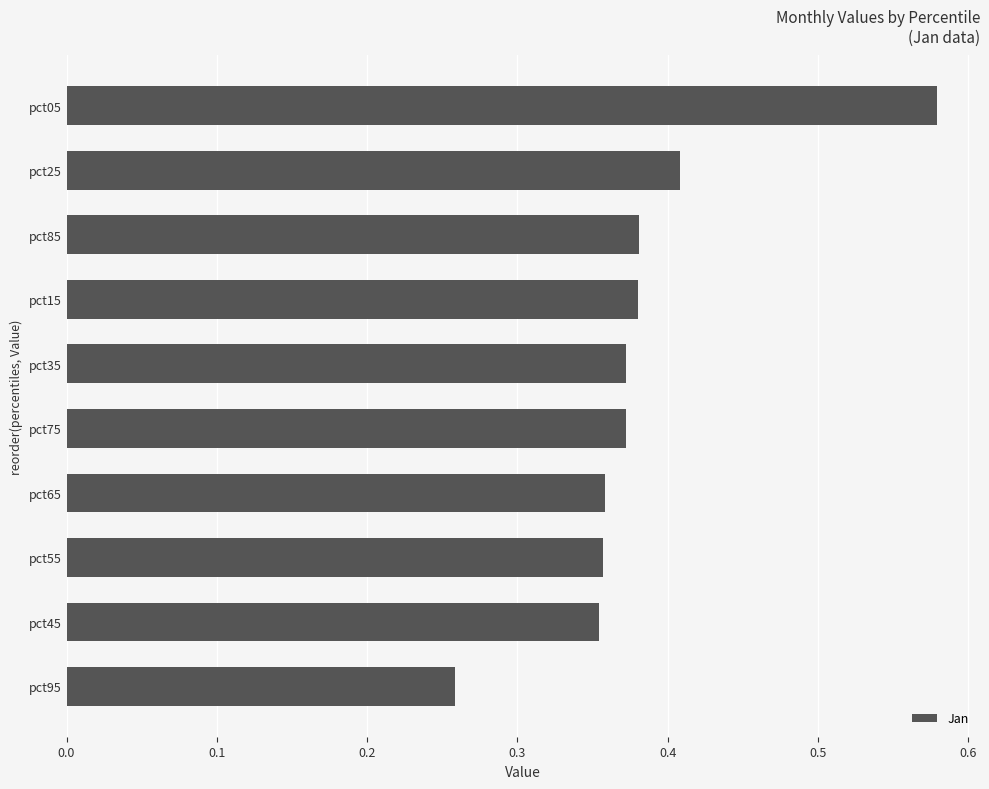

The chart shows a value of 0.2 at pct65. True or false?

False